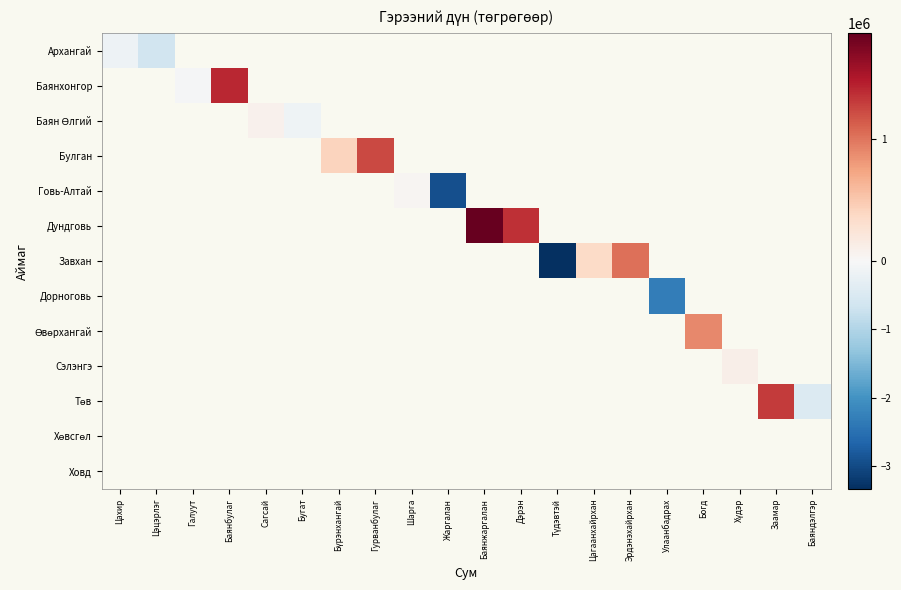

How many positive values does the Өвөрхангай series have?

1